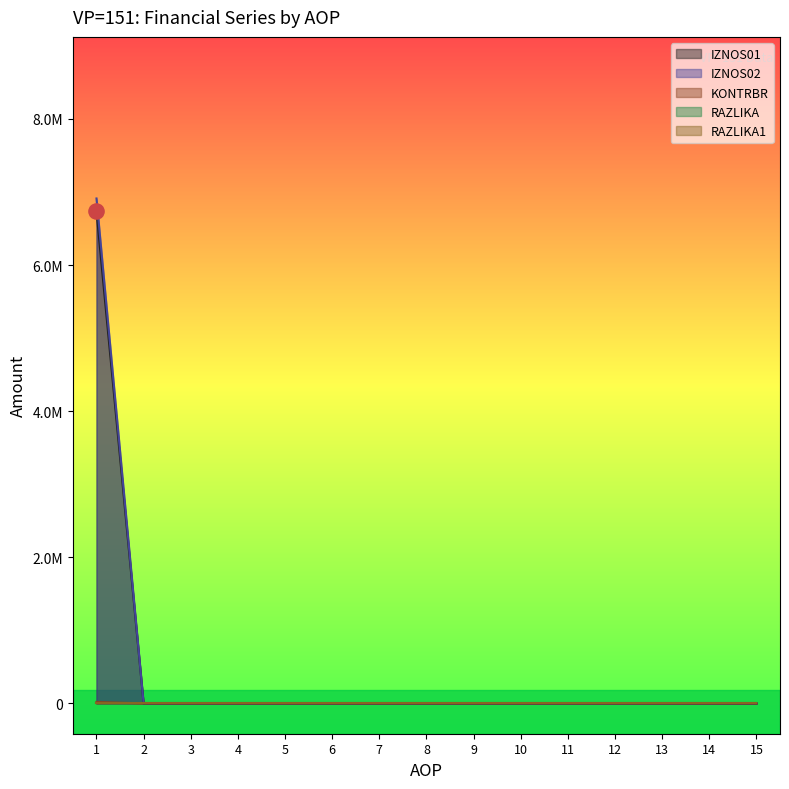

Is the value of IZNOS02 at 15 greater than the value of KONTRBR at 9?

No